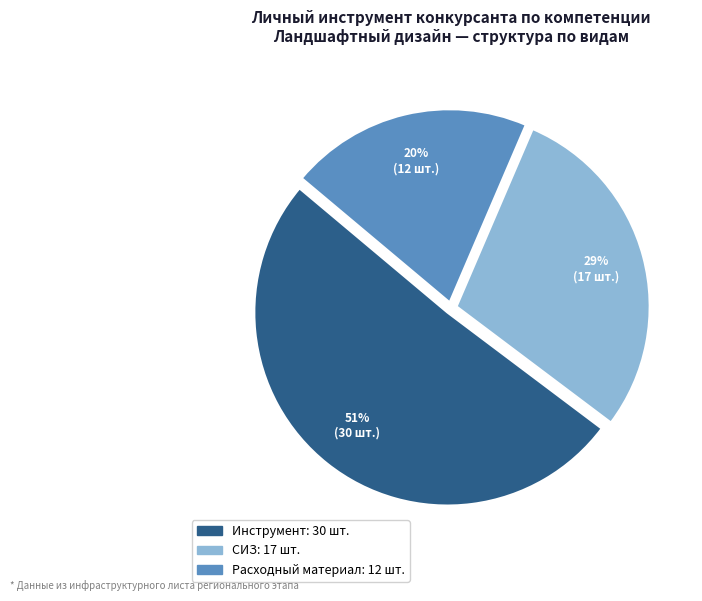

To the nearest percent, what is the average slice percentage?

33%